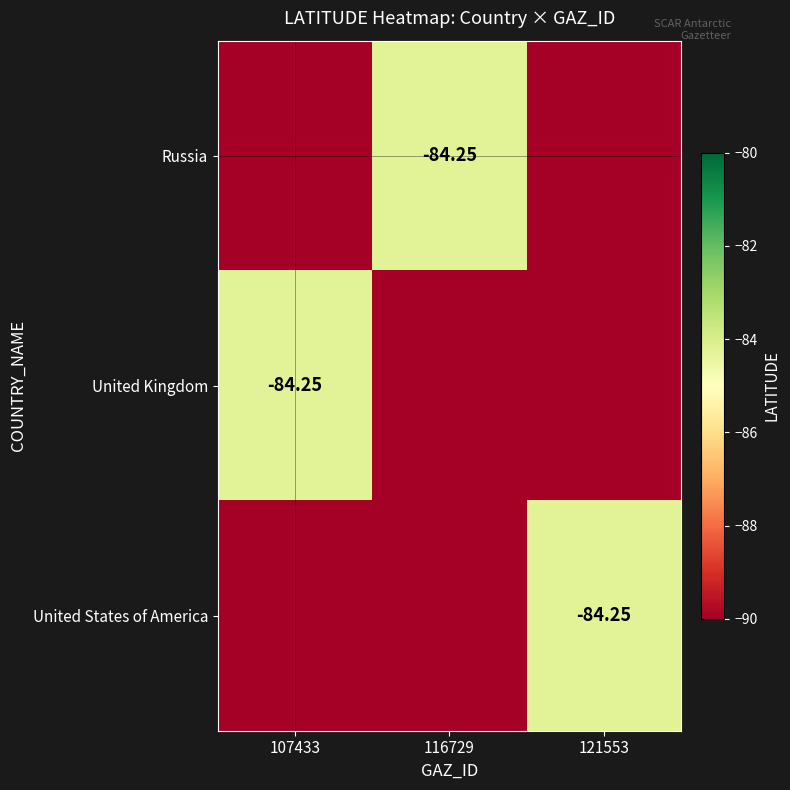

Is it true that Russia equals -144.5 at 107433?

False